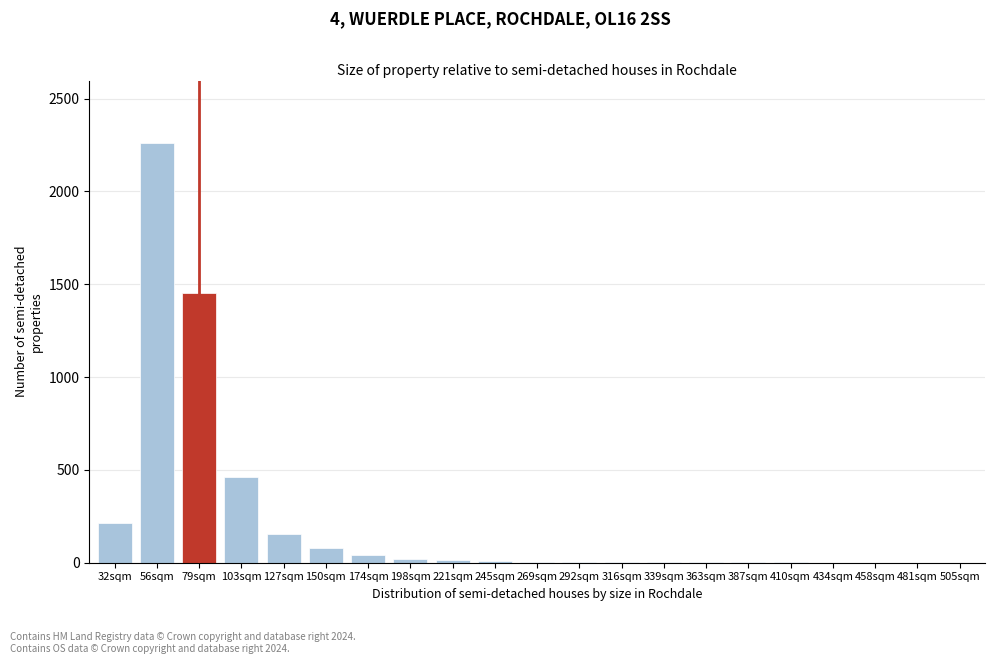

At which label is the value closest to 1129?

79sqm